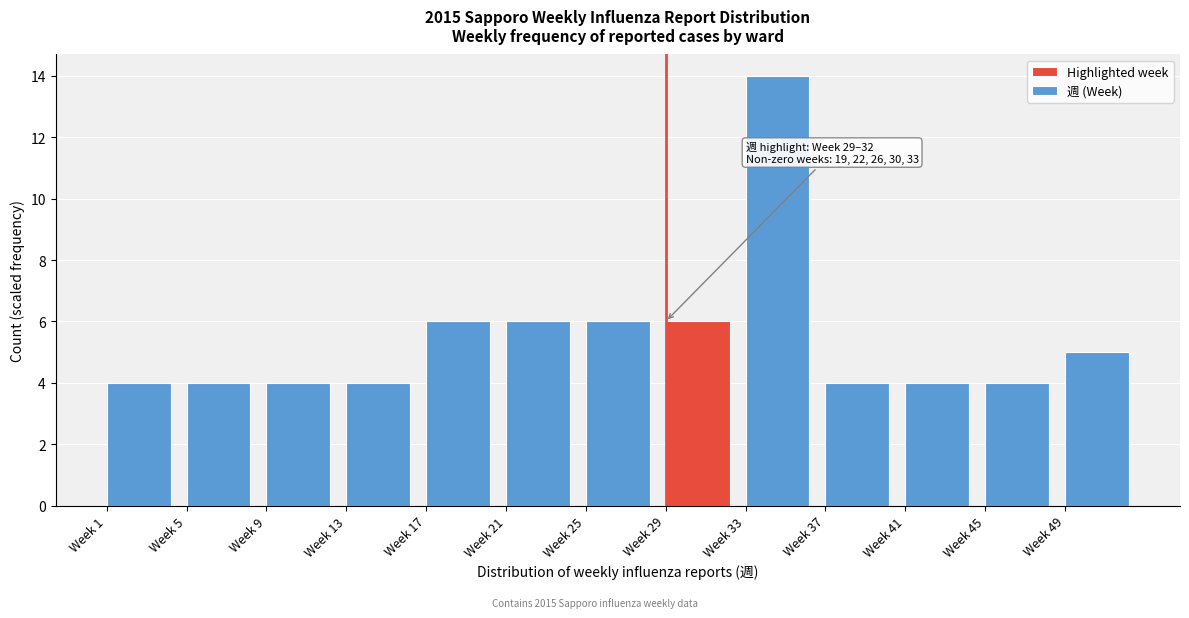

Reading left to right, list all the values displayed in this chart.

4	4	4	4	6	6	6	6	14	4	4	4	5